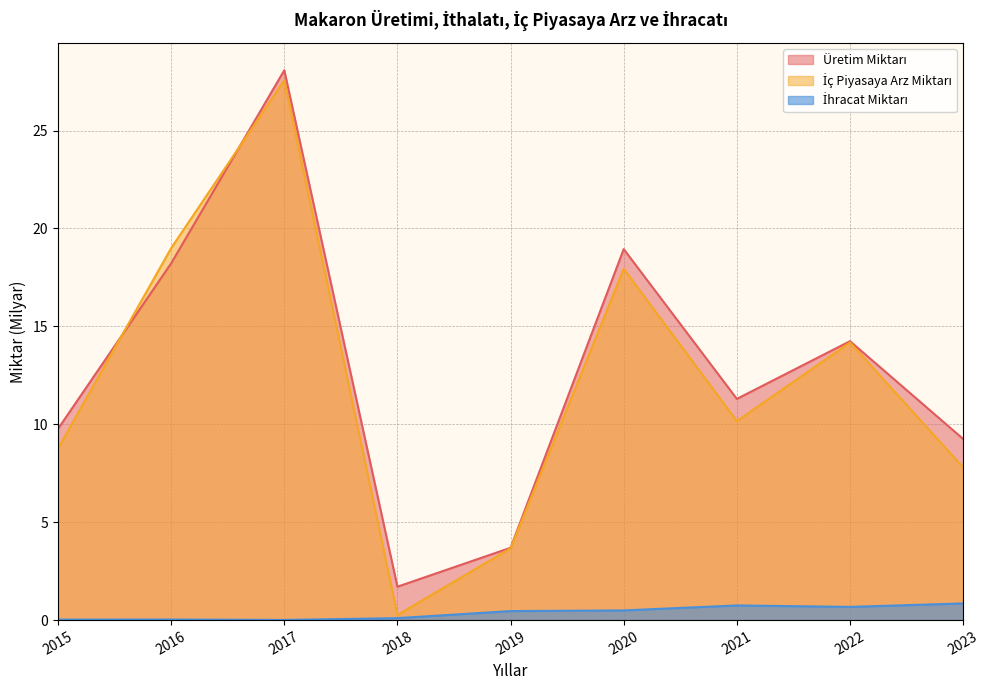

Reading left to right, list all the values displayed in this chart.

Üretim Miktarı: 9.8	18.2	28.1	1.7	3.7	18.9	11.3	14.2	9.3
İç Piyasaya Arz Miktarı: 8.8	19.0	27.6	0.3	3.7	17.9	10.2	14.2	7.8
İhracat Miktarı: 0.0	0.0	0.0	0.1	0.5	0.5	0.7	0.7	0.9